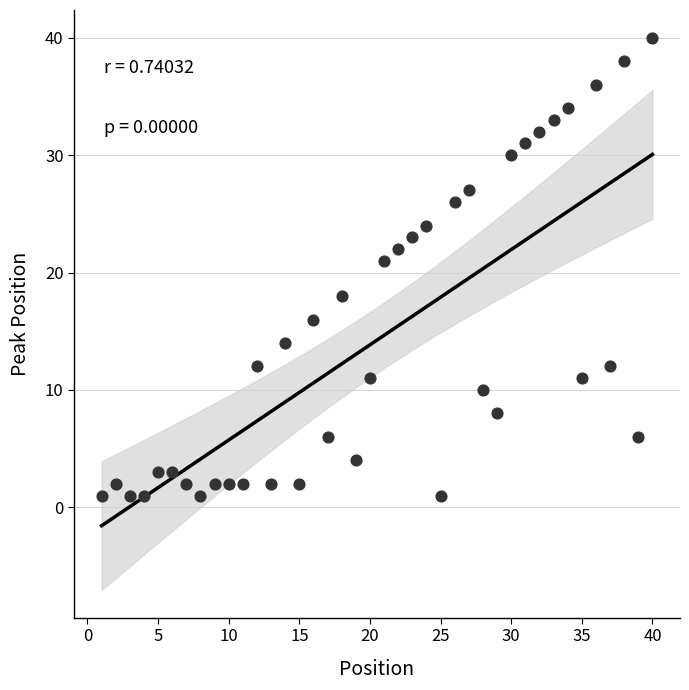

What is the range of X values (max minus min)?

39